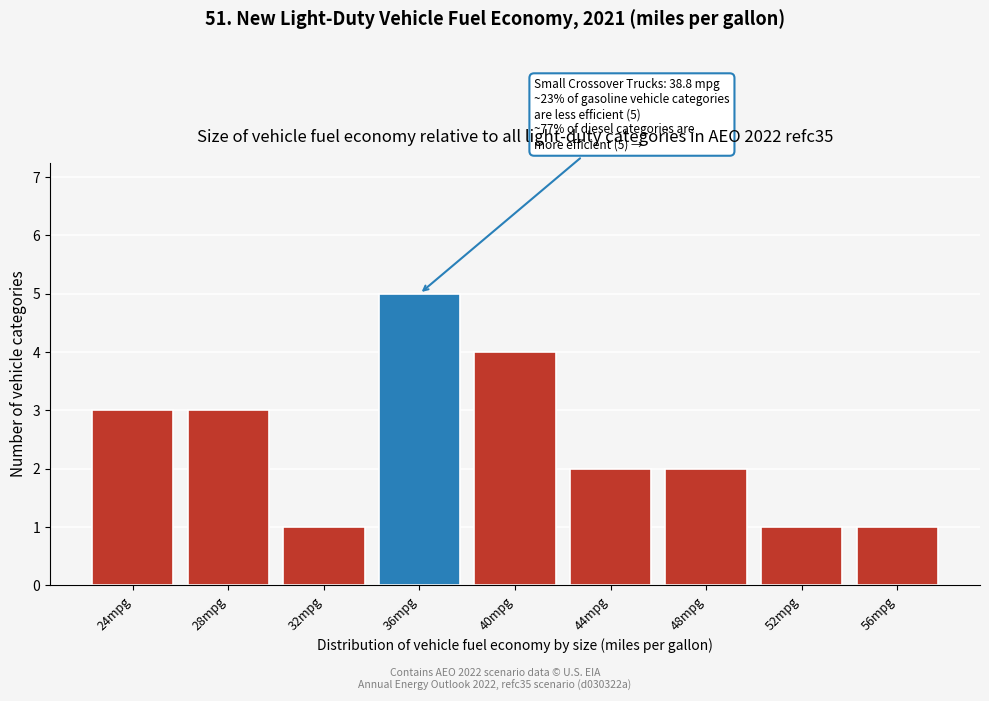

Reading left to right, list all the values displayed in this chart.

3	3	1	5	4	2	2	1	1